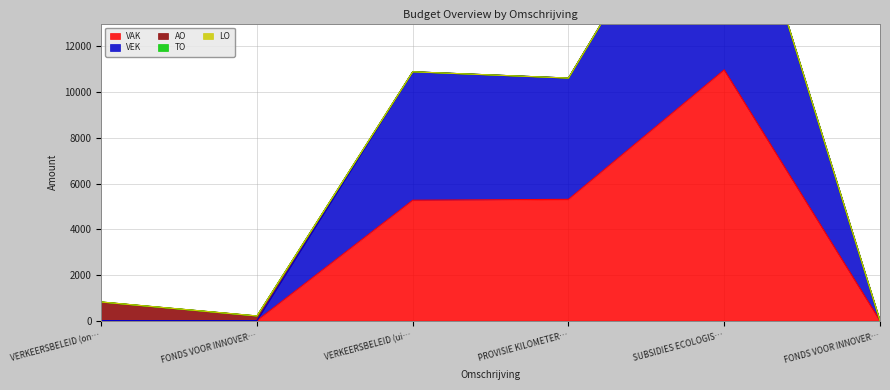

Which series changed the most between VERKEERSBELEID (ontvangsten) and SUBSIDIES ECOLOGISCH EN VEILIG TRANSPORT?

VAK